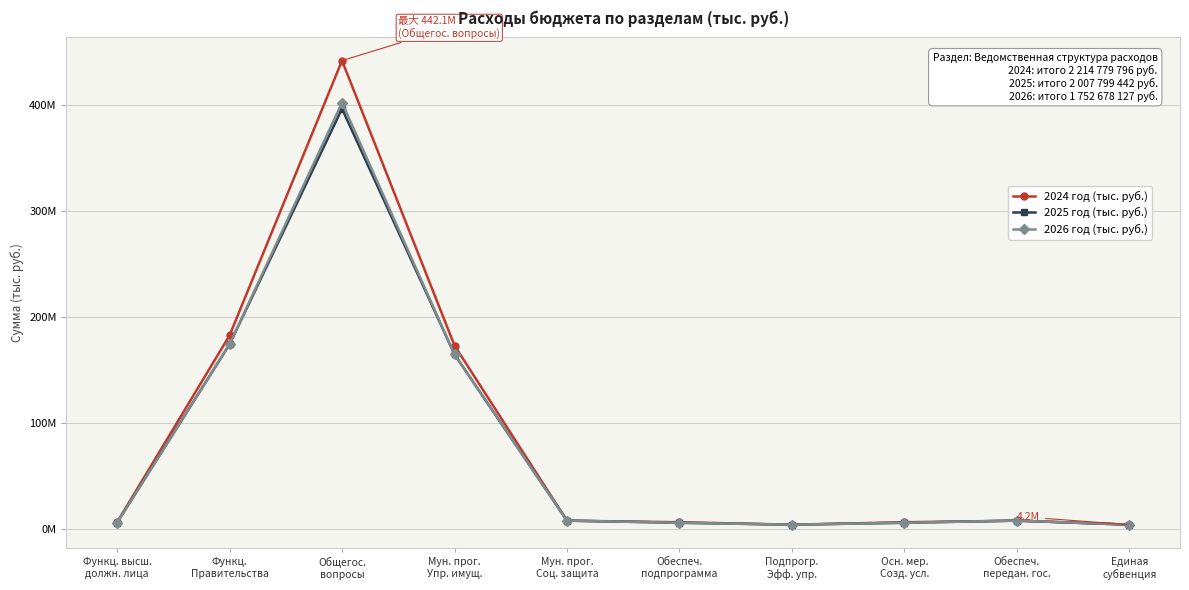

What is the maximum value for 2026 год (тыс. руб.)?

402454805.0